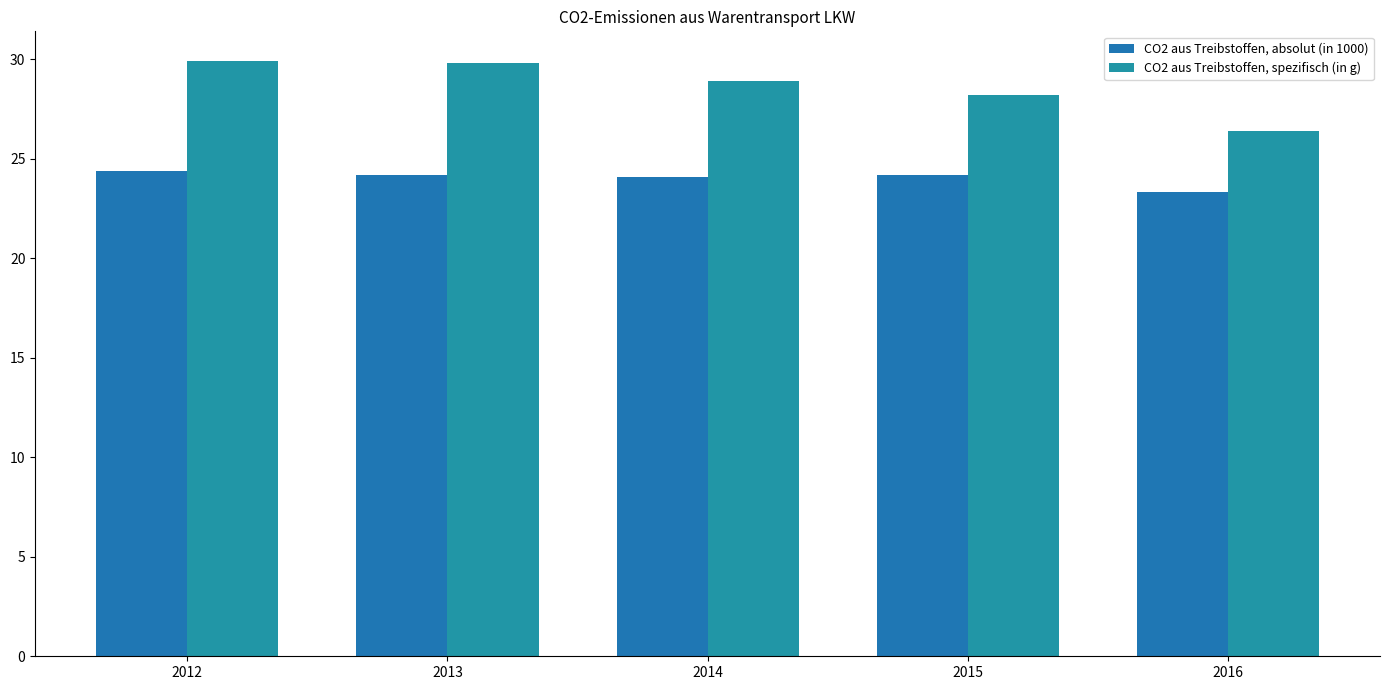

Are the bars horizontal?

No